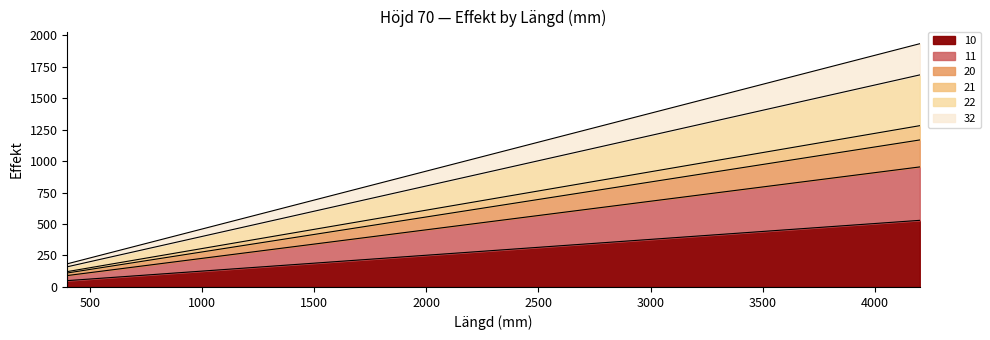

What are all the series names shown in the legend?

10, 11, 20, 21, 22, 32